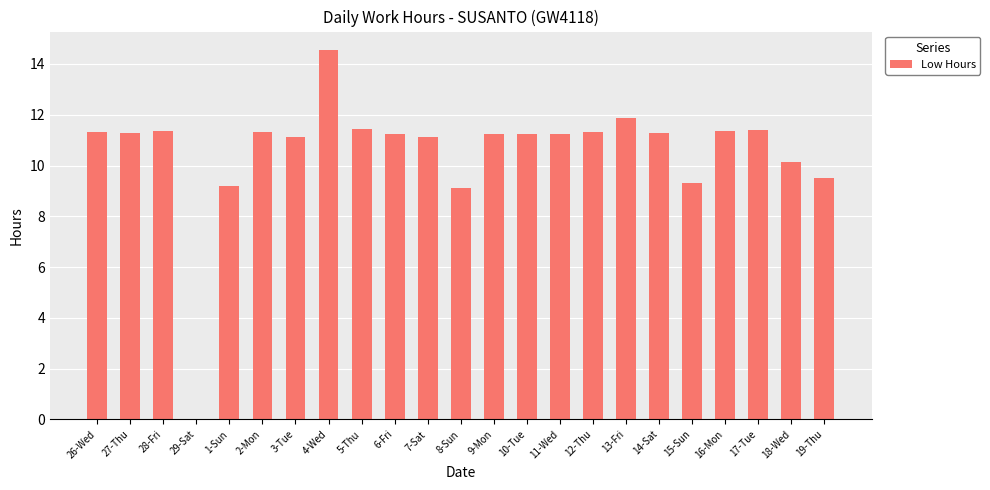

True or false: the data shows 11.3 at 2-Mon.

True